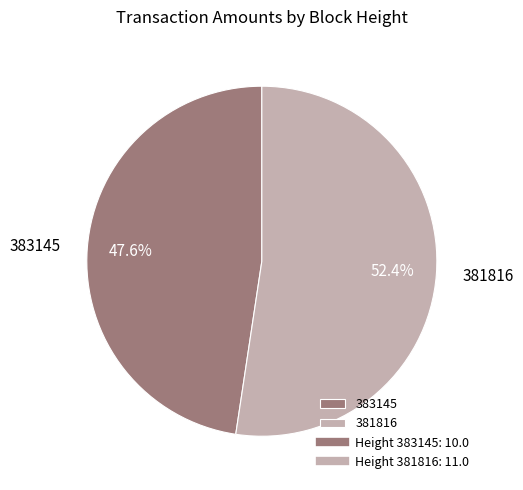

Is there a majority slice in this chart?

Yes